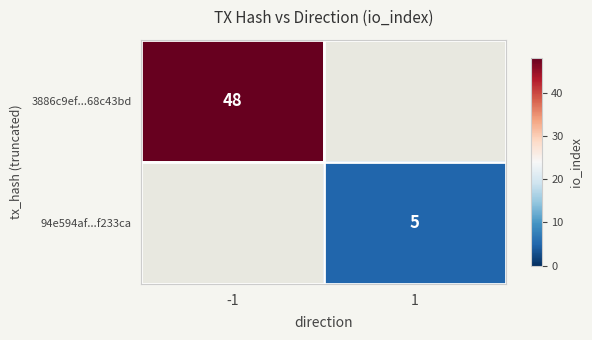

Is it true that 94e594af...f233ca equals 5 at 1?

True